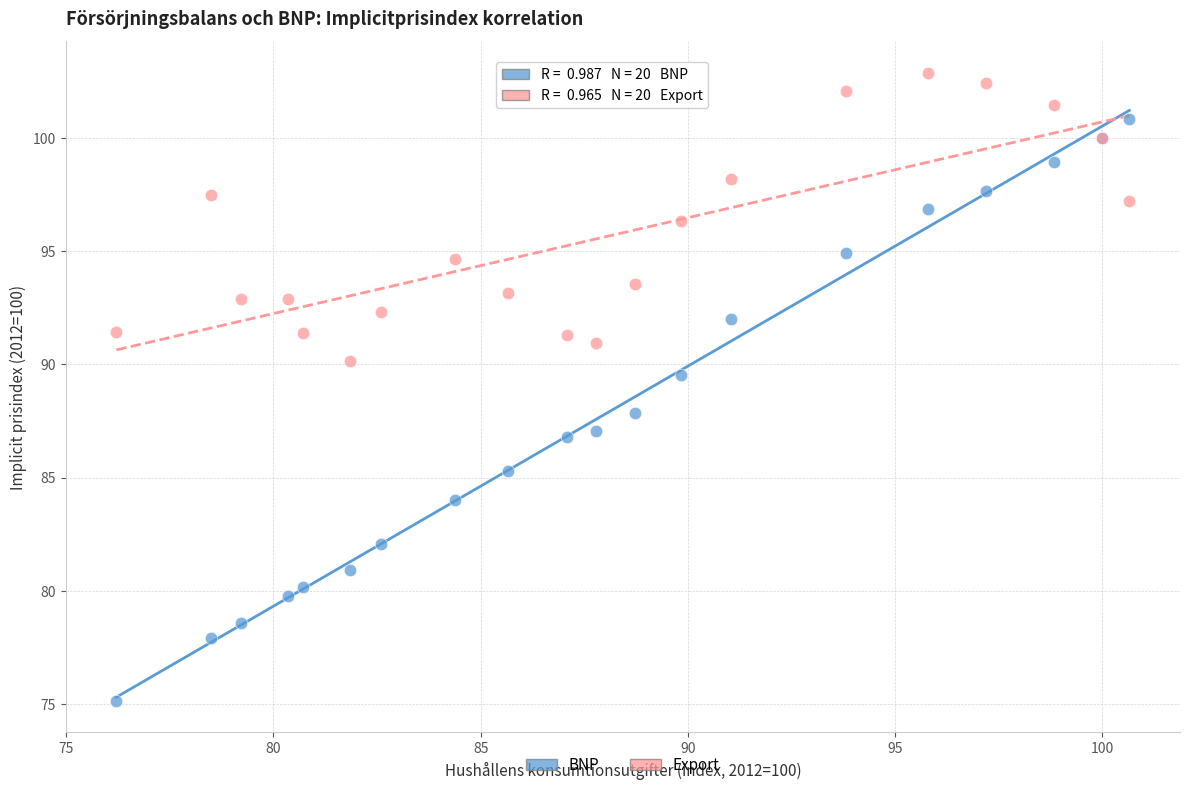

Which series has the largest Y range (max minus min)?

BNP